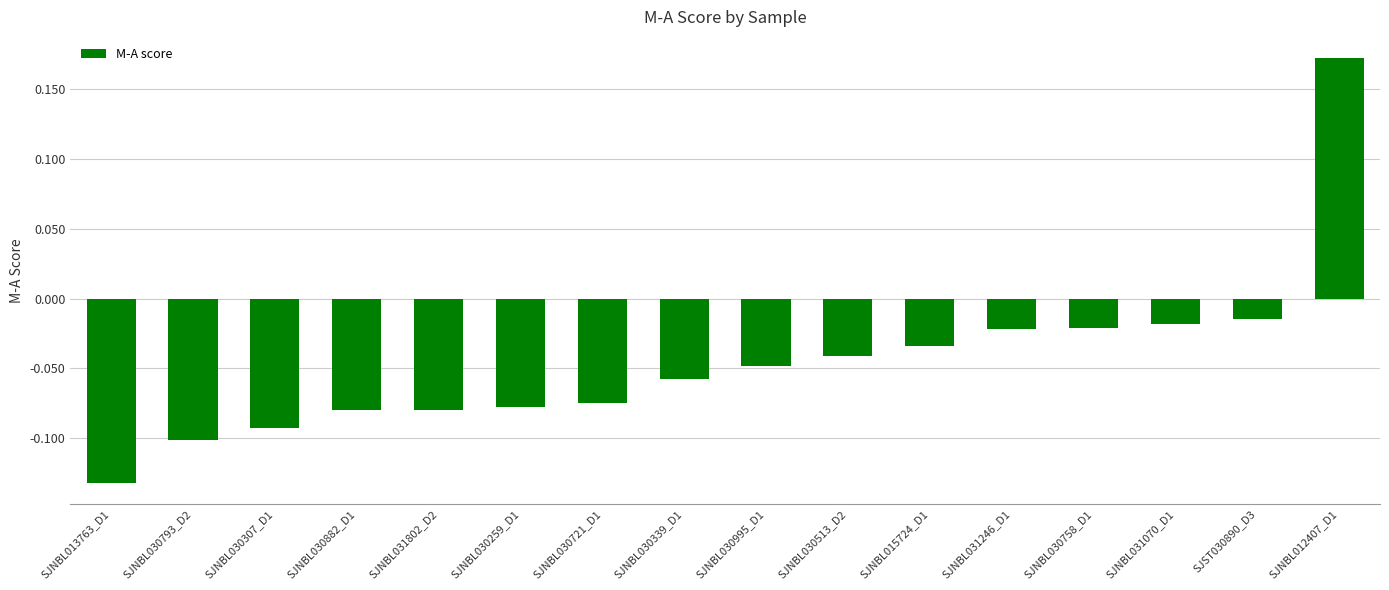

What is the difference between the second highest and second lowest values?

0.1